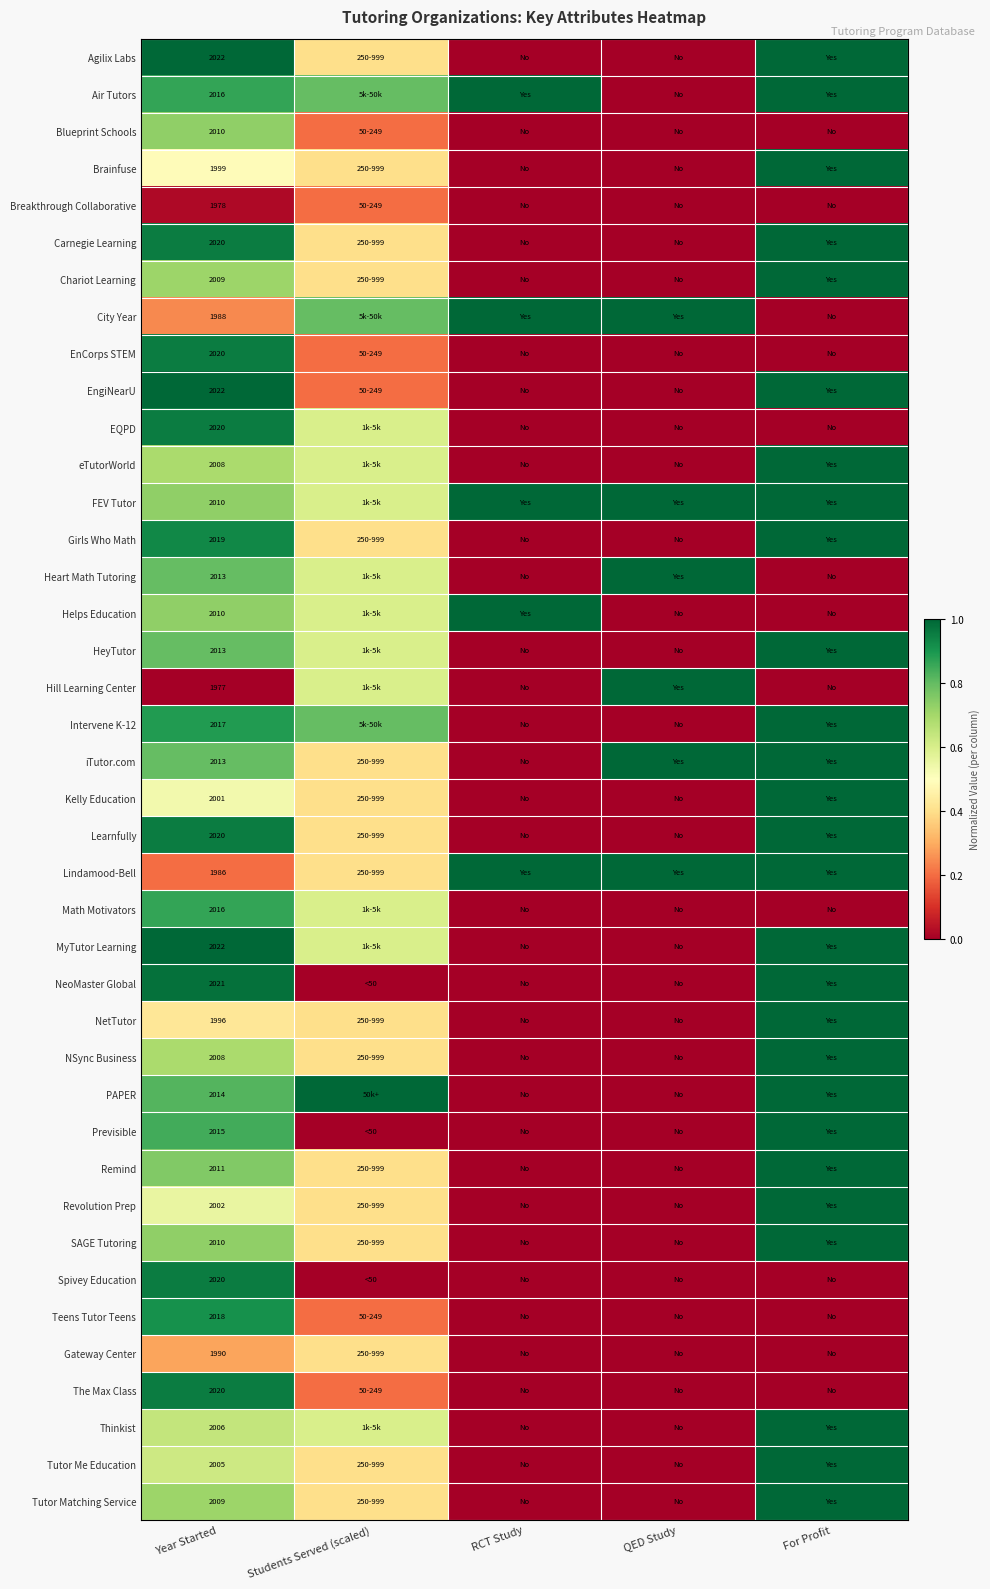

The Math Motivators series shows 2722.7 at Year Started. True or false?

False